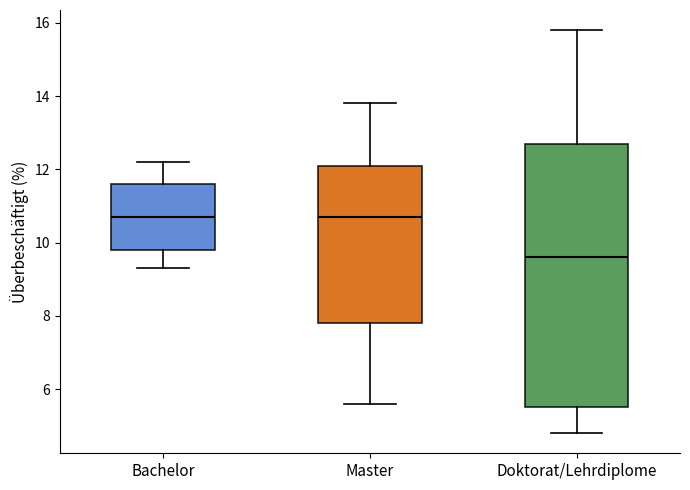

Reading left to right, transcribe this box plot: for each box, give where its median line is, the range the box spans, and where its two whiskers end, as read against the y-axis. The values are not printed on the chart, so give them approximately, as read against the axis.

Bachelor: median 10.8, box 9.8 to 11.6, whiskers 9.4 to 12.2
Master: median 10.8, box 7.8 to 12.2, whiskers 5.6 to 13.8
Doktorat/Lehrdiplome: median 9.6, box 5.6 to 12.8, whiskers 4.8 to 15.8